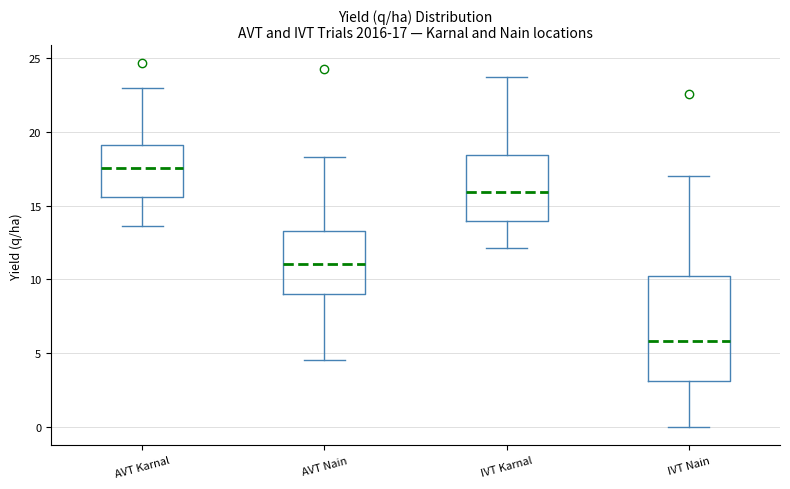

Comparing the boxes themselves (not the whiskers), which one is the tallest?

IVT Nain